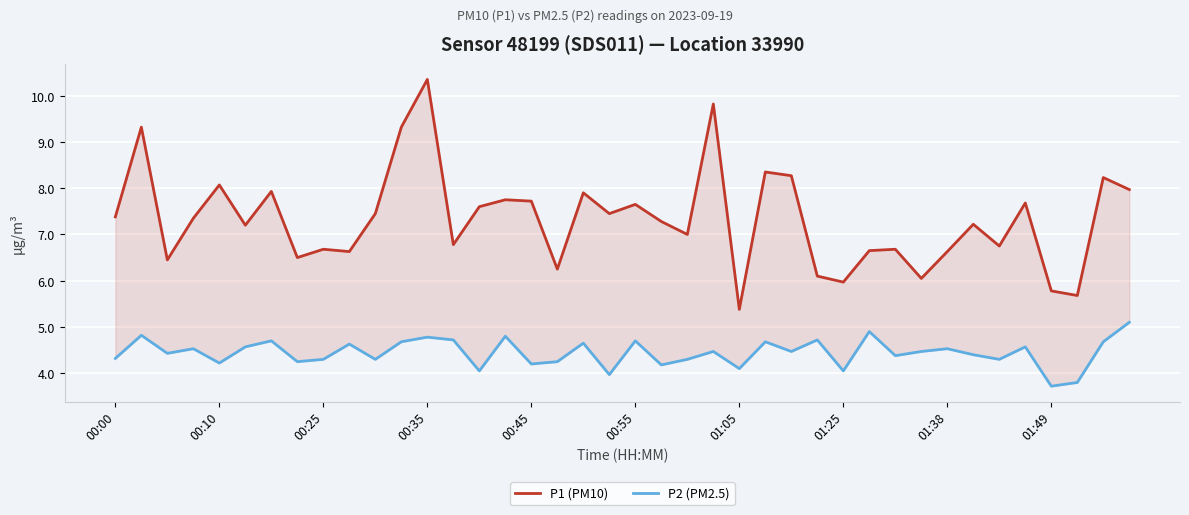

True or false: P1 (PM10) and P2 (PM2.5) cross at least once.

False